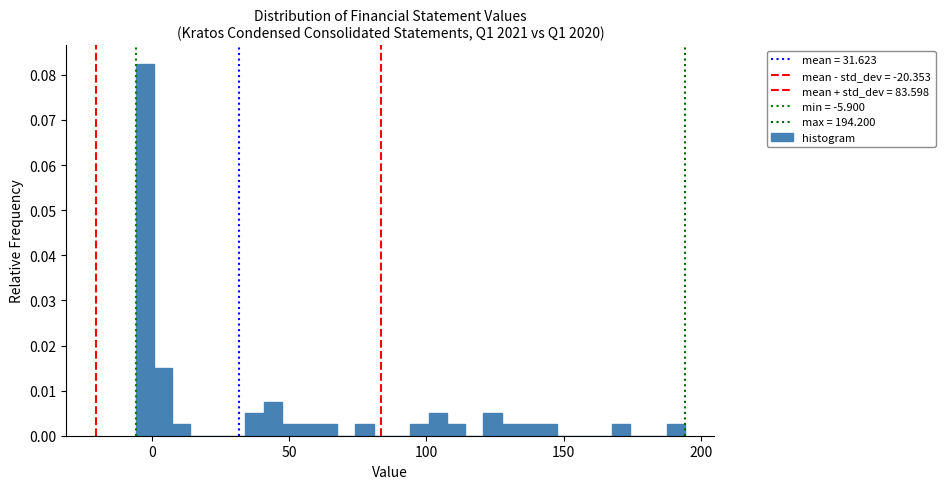

Around what value on the x-axis is the tallest bar? Give the approximate position of its centre, as read against the axis.

-5